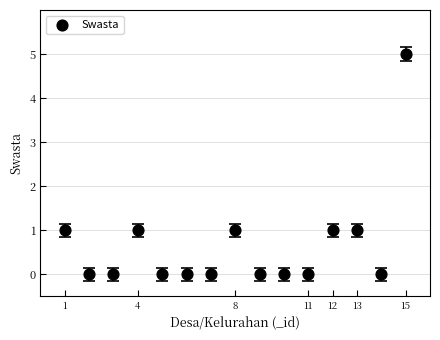

What is the range of X values (max minus min)?

14